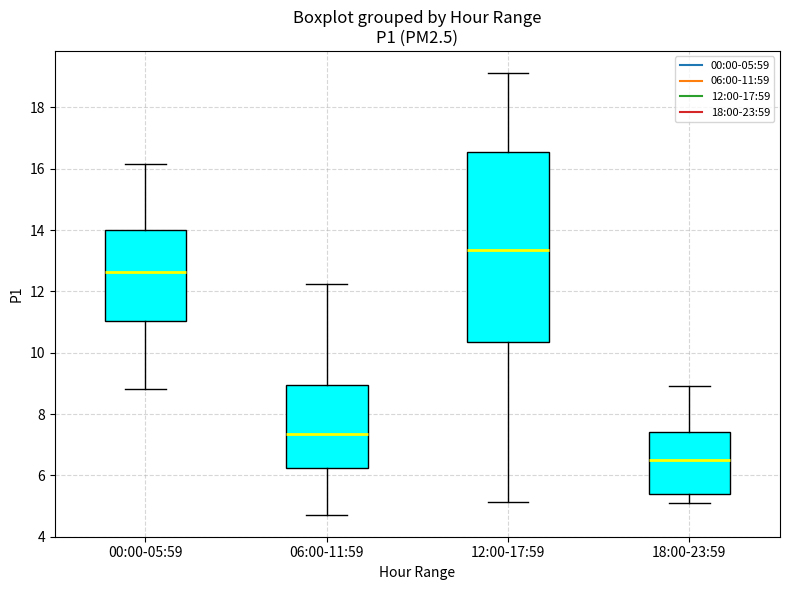

Reading left to right, read every box against the y-axis: the position of its median line, the range the box covers, and the ends of its whiskers. The values are not printed on the chart, so give them approximately, as read against the axis.

00:00-05:59: median 12.6, box 11.0 to 14.0, whiskers 8.8 to 16.2
06:00-11:59: median 7.4, box 6.2 to 9.0, whiskers 4.8 to 12.2
12:00-17:59: median 13.4, box 10.4 to 16.6, whiskers 5.2 to 19.2
18:00-23:59: median 6.6, box 5.4 to 7.4, whiskers 5.2 to 9.0